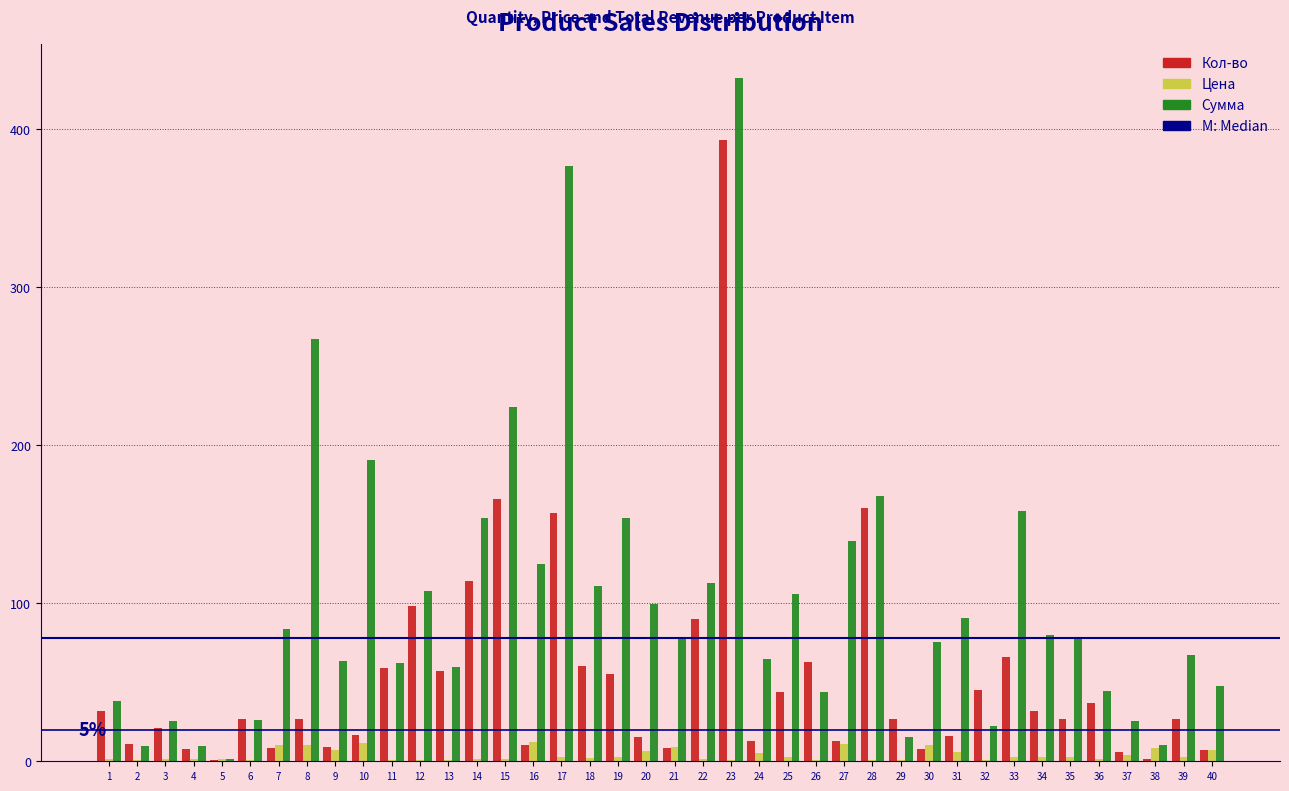

At which category is the sum across all series the highest?

23